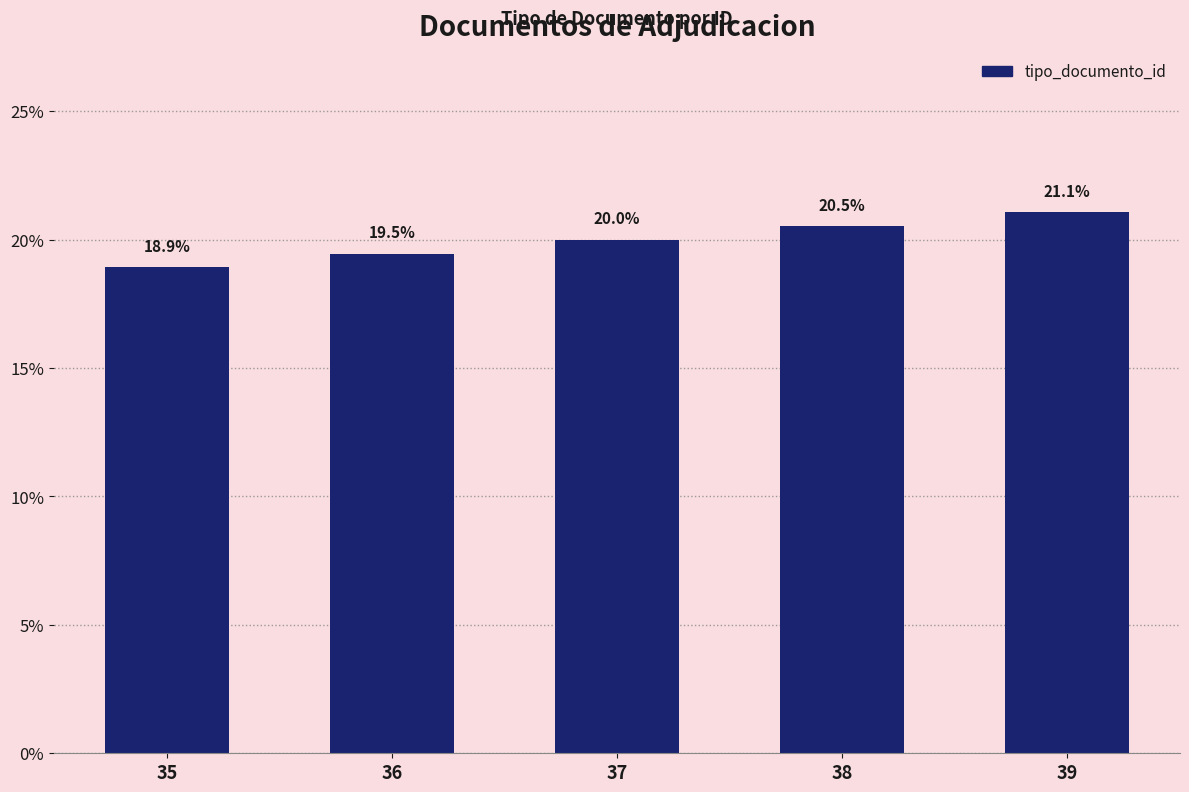

Rank the categories by value from highest to lowest.

39, 38, 37, 36, 35